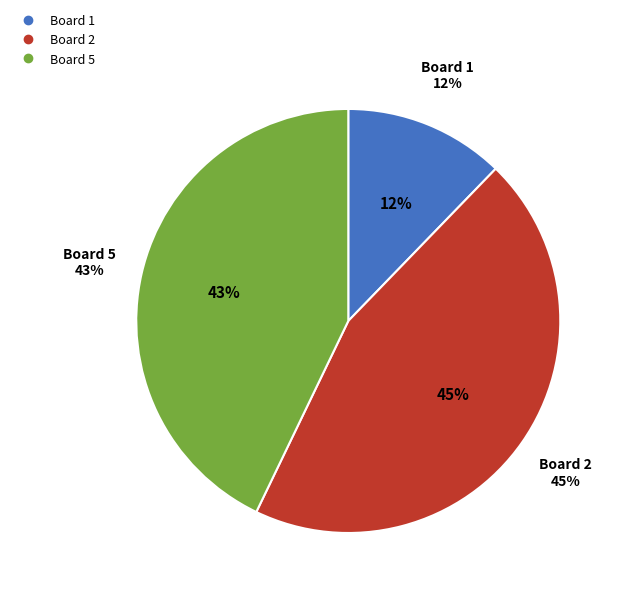

How much of the chart is everything except Board 4?

100.0%